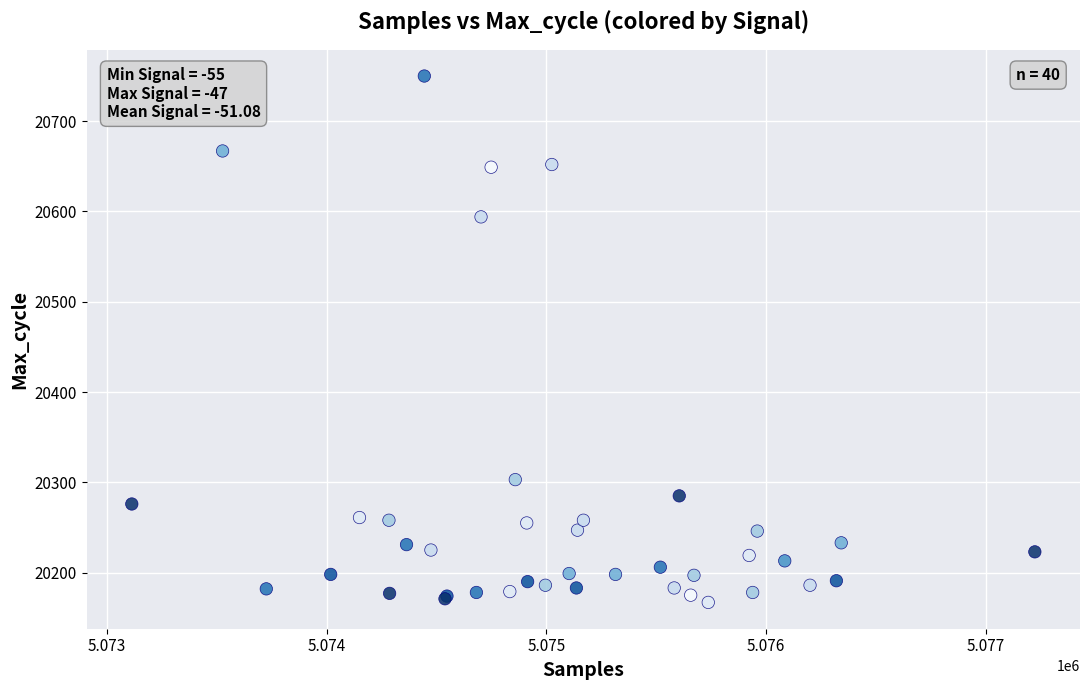

What Y value in the scatter plot is closest to 20458?

20594